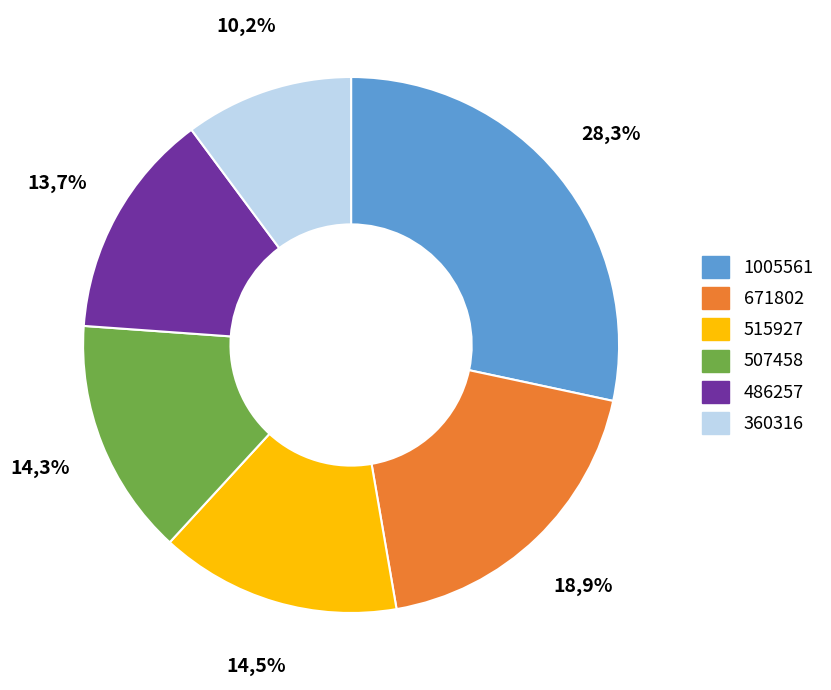

To the nearest percent, what is the difference between the largest and smallest slice percentages?

18%